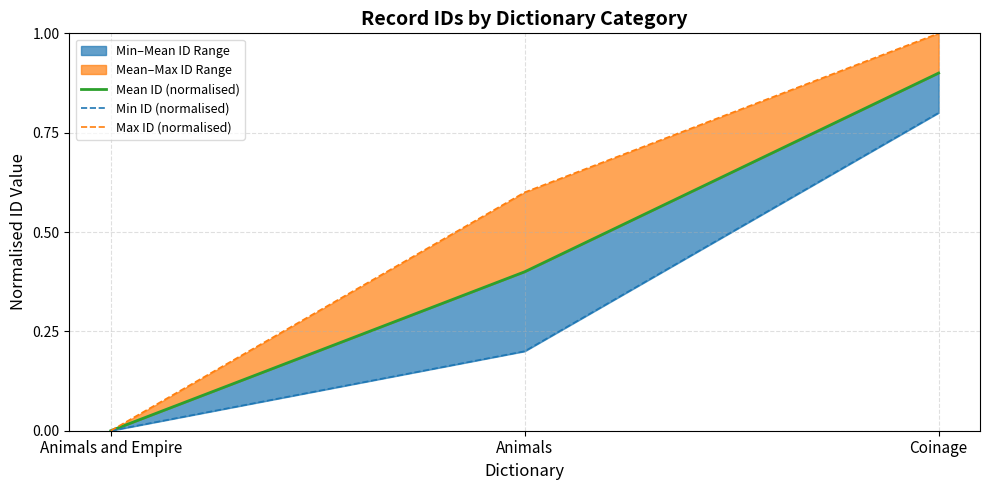

List the labels in order of Min ID (normalised) value, smallest first.

Animals and Empire, Animals, Coinage